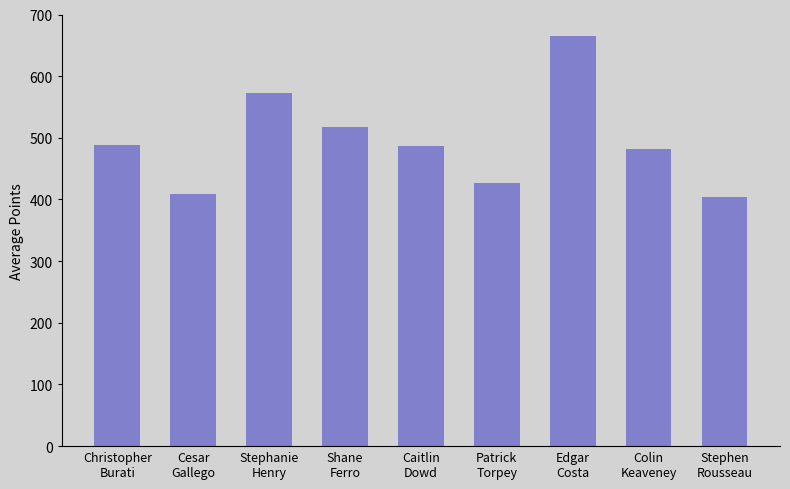

What is the label of the 5th bar from the left?

Caitlin
Dowd